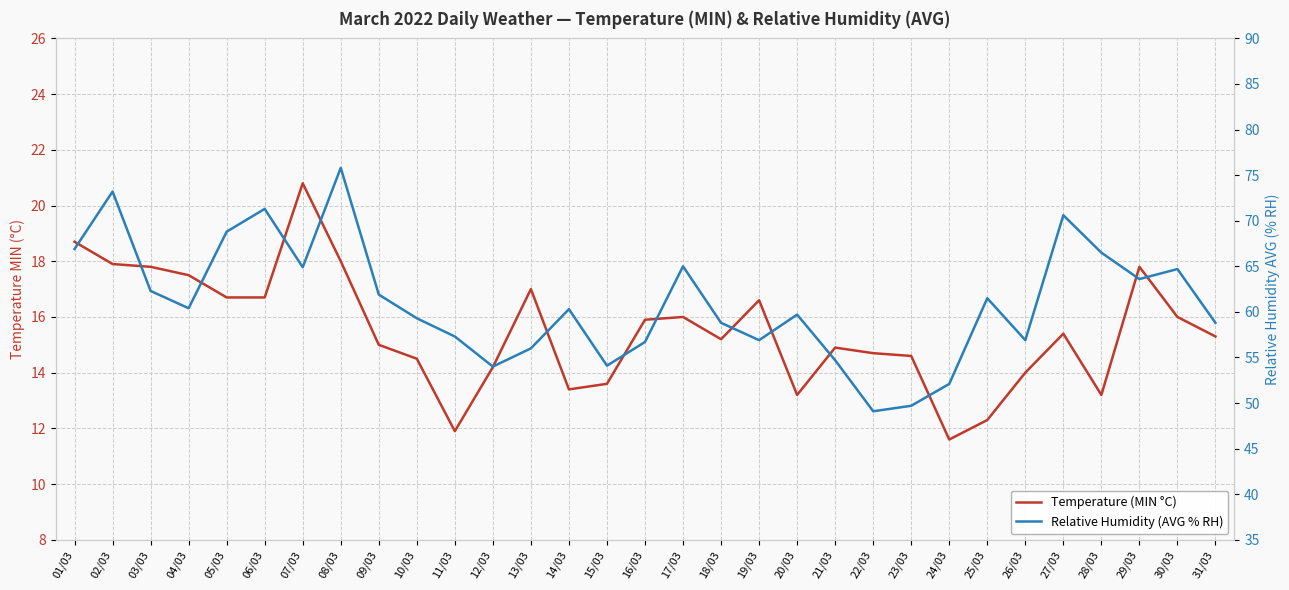

Which has a higher value, 15/03 or 17/03?

17/03